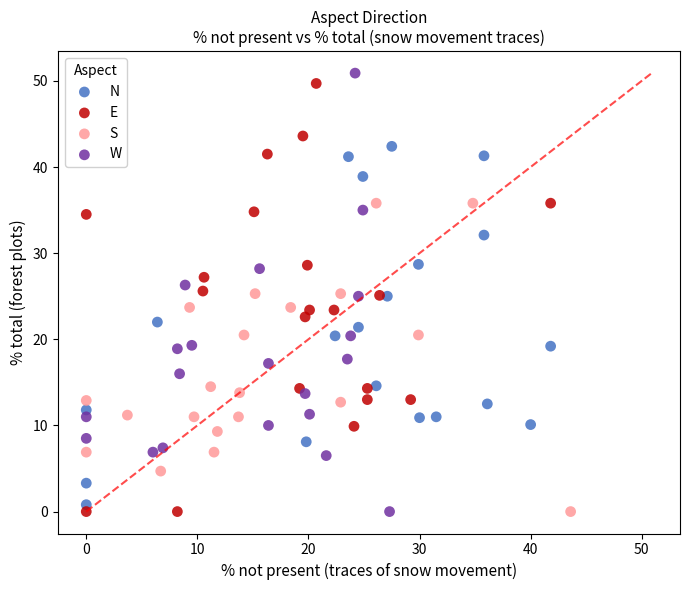

Which series has the largest Y range (max minus min)?

W